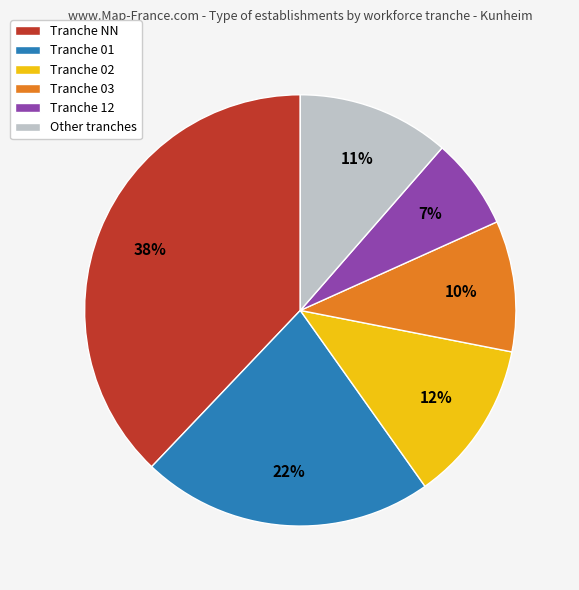

Which has a higher value, Tranche 01 or Other tranches?

Tranche 01